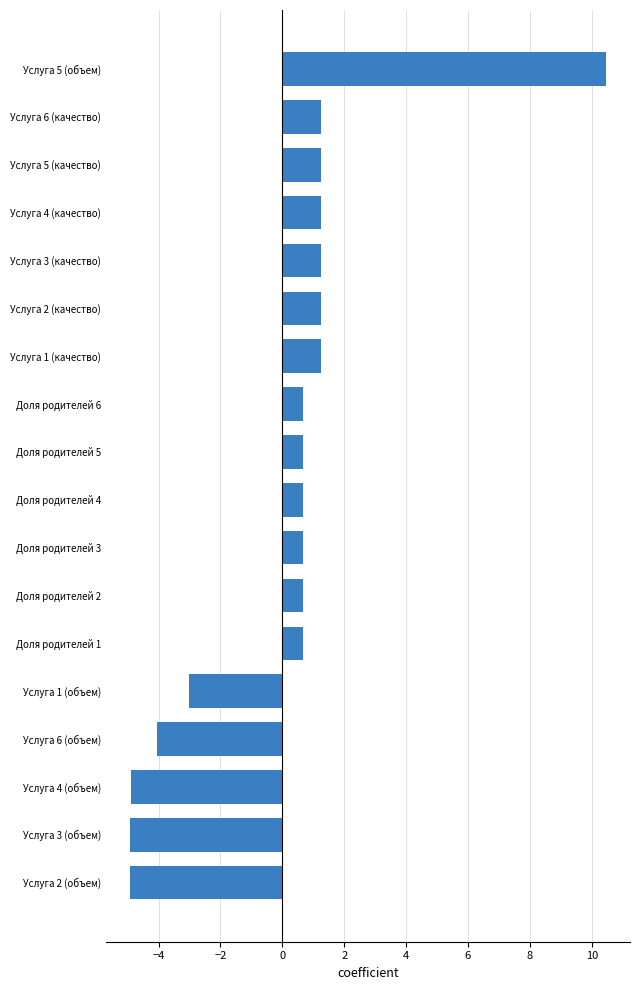

Reading bottom to top, what are all the values shown in this chart?

-4.9	-4.9	-4.9	-4.1	-3.0	0.7	0.7	0.7	0.7	0.7	0.7	1.2	1.2	1.2	1.2	1.2	1.2	10.5